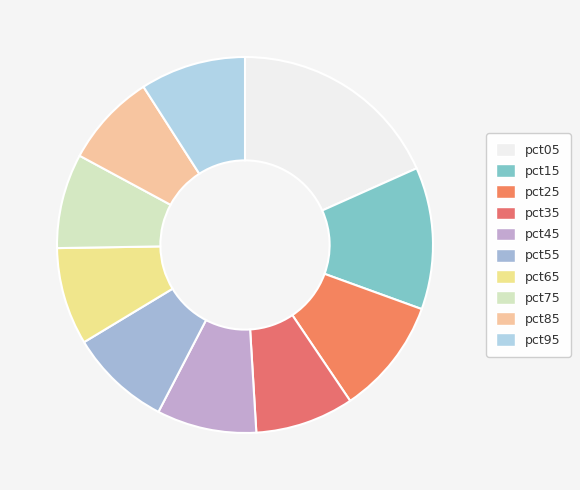

To the nearest percent, what is the difference between the largest and smallest slice percentages?

10%